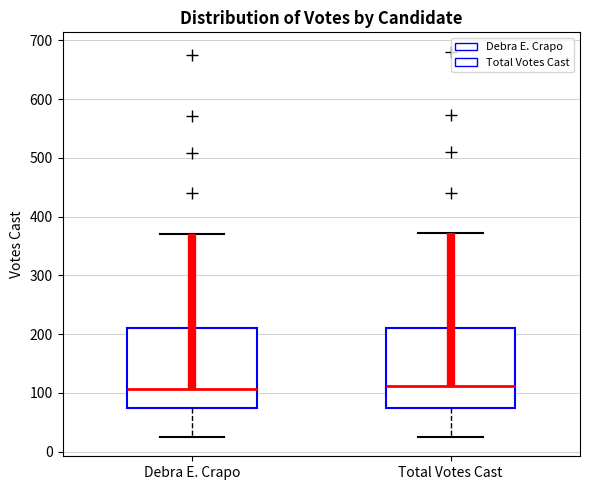

Reading left to right, read every box against the y-axis: the position of its median line, the range the box covers, and the ends of its whiskers. The values are not printed on the chart, so give them approximately, as read against the axis.

Debra E. Crapo: median 110, box 70 to 210, whiskers 30 to 370
Total Votes Cast: median 110, box 70 to 210, whiskers 30 to 370